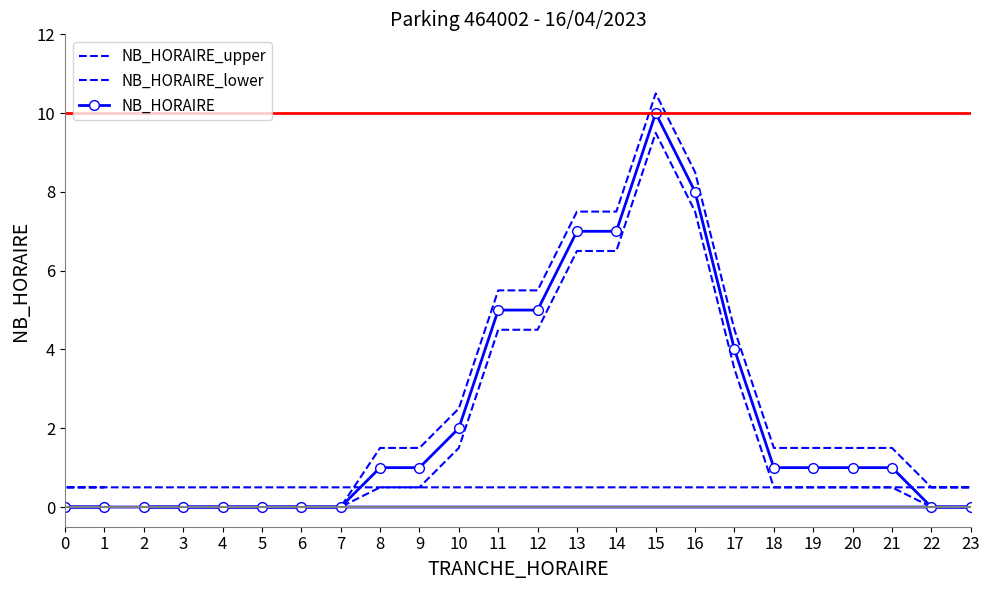

What is the greatest value displayed?

10.5